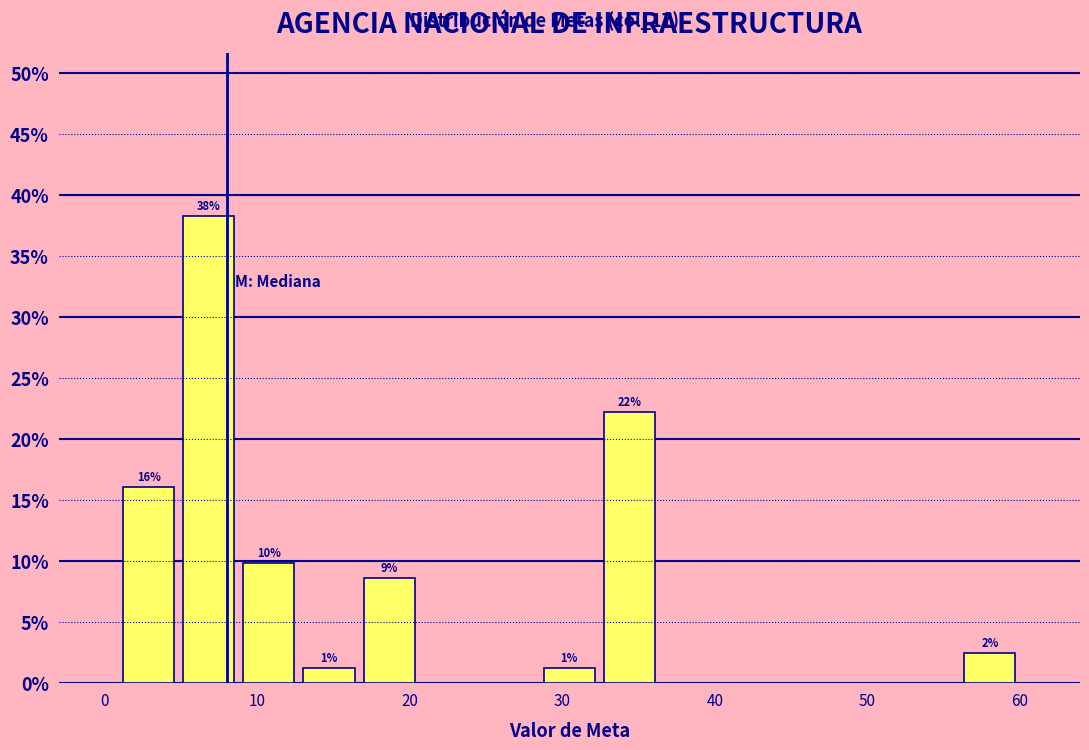

Read against the x-axis, roughly where is the centre of the tallest bar?

7